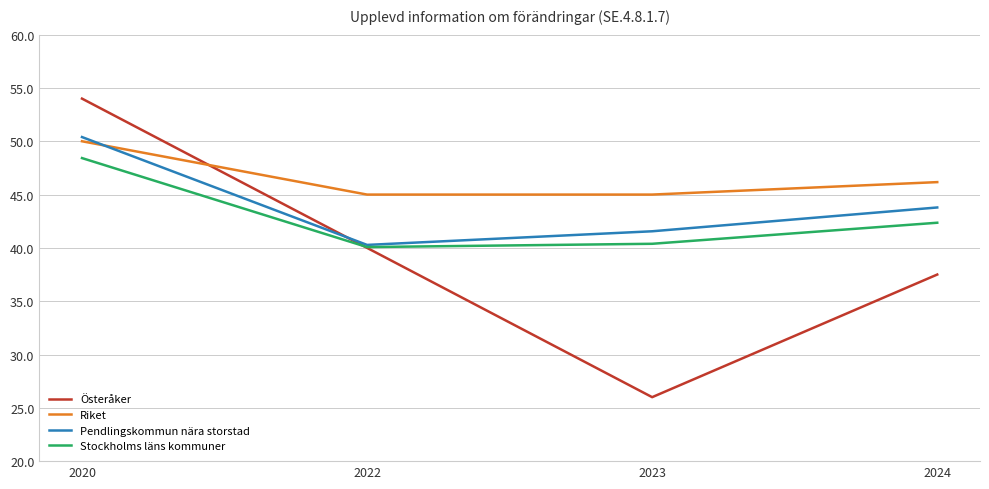

What is the difference between the second highest and minimum values in the Riket series?

1.2